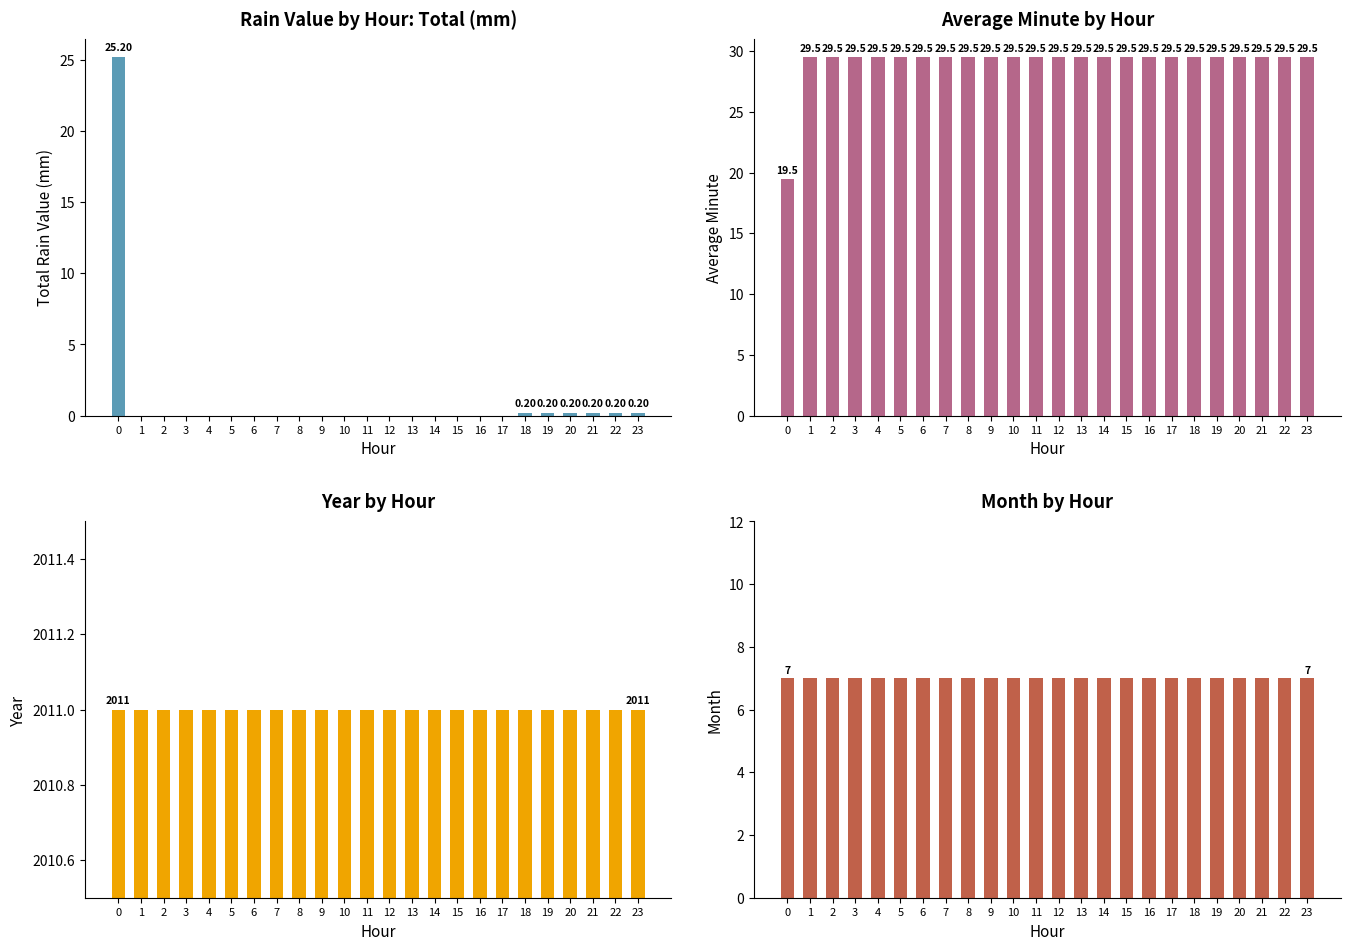

What is the approximate value of Avg Minute at 12?

29.5